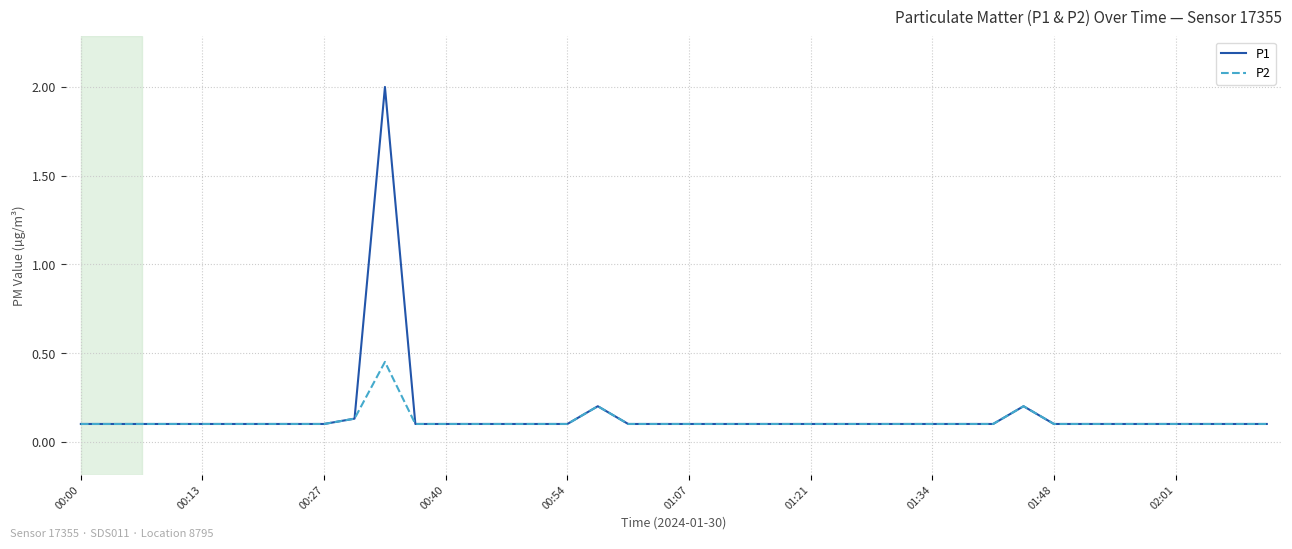

Which series has the largest range (max minus min)?

P1